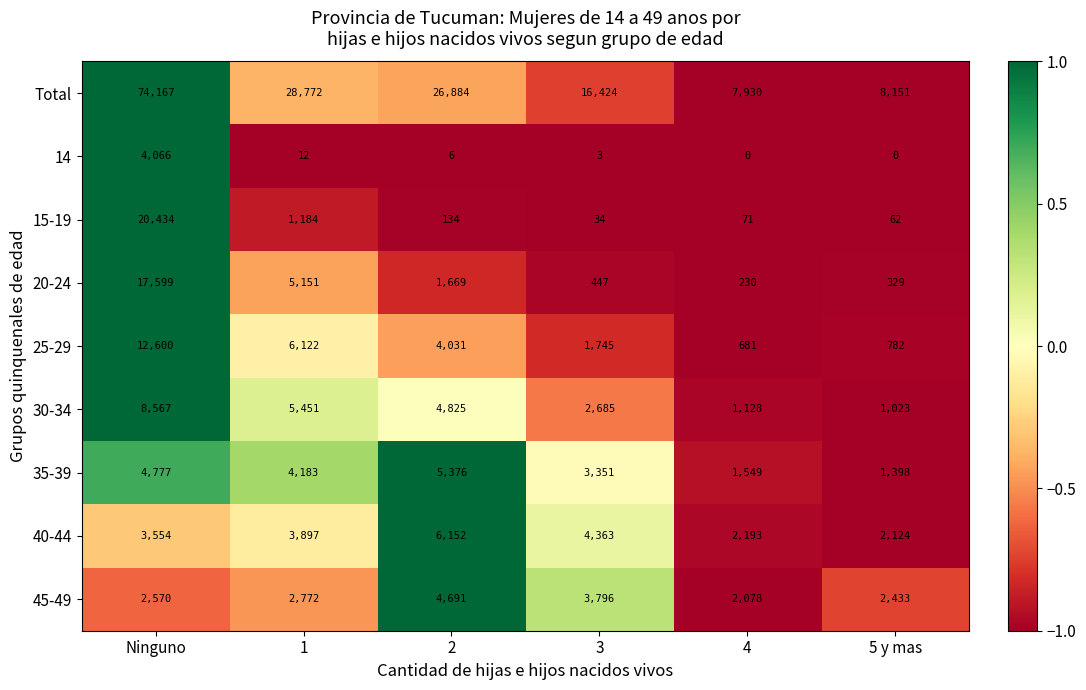

What is the approximate value of 35-39 at 4, to the nearest 100?

1500